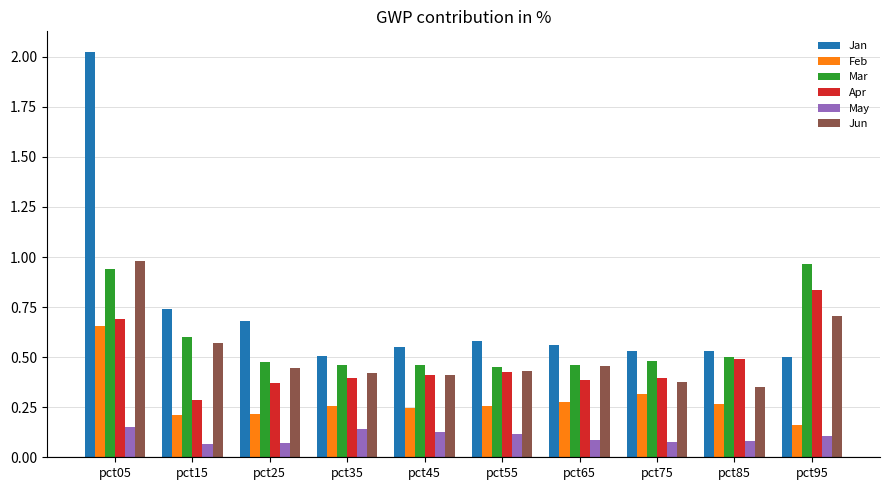

Which category has the lowest value in the Feb series?

pct95